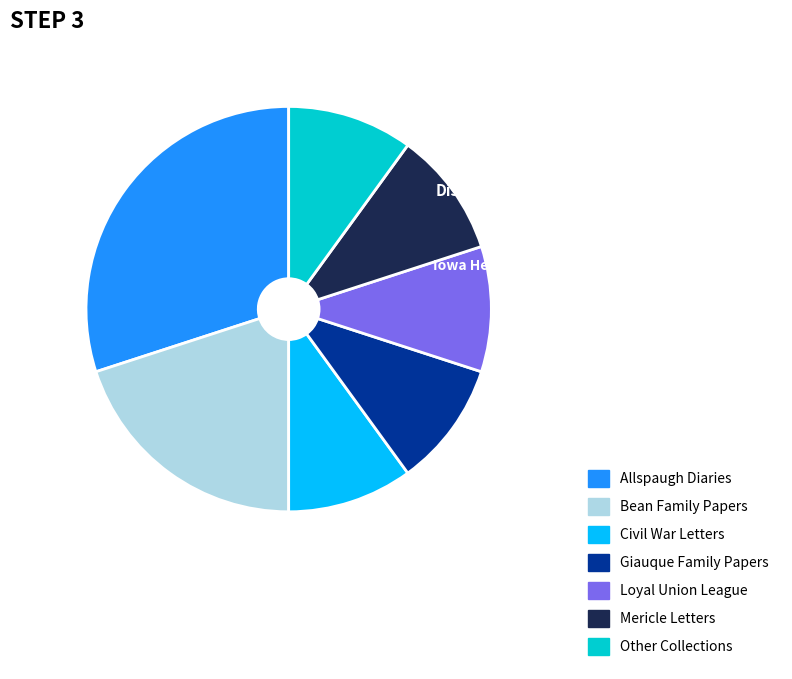

How many segments does this pie chart have?

7